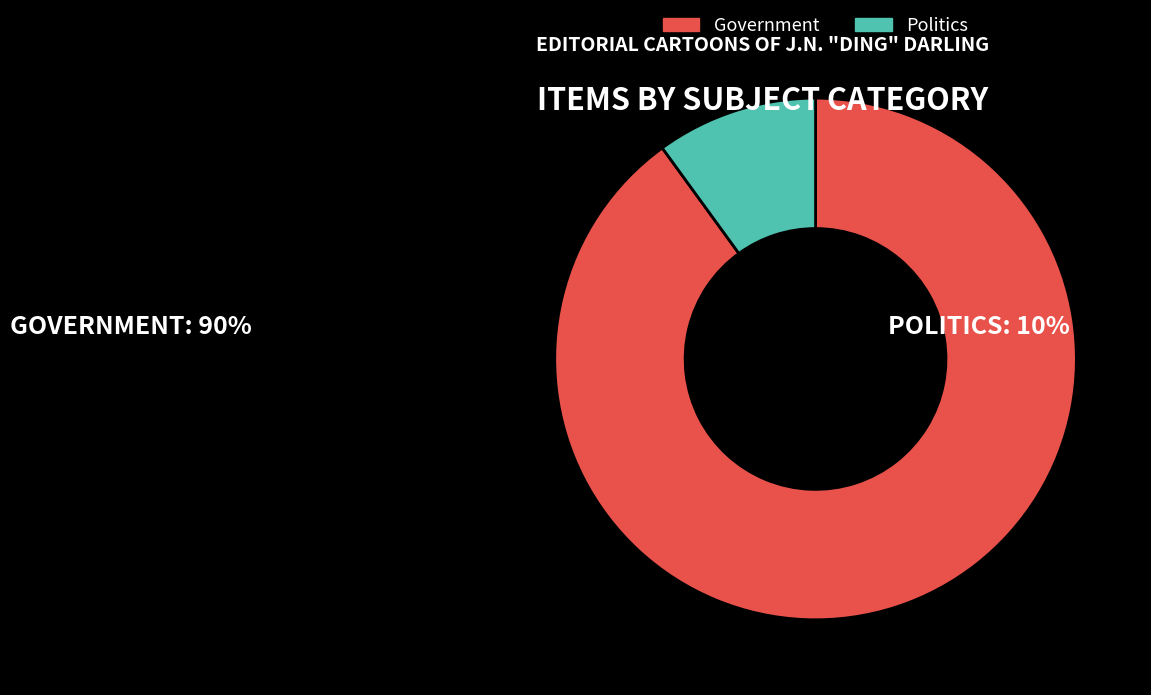

Do Government and Politics together represent more than half of the pie?

Yes